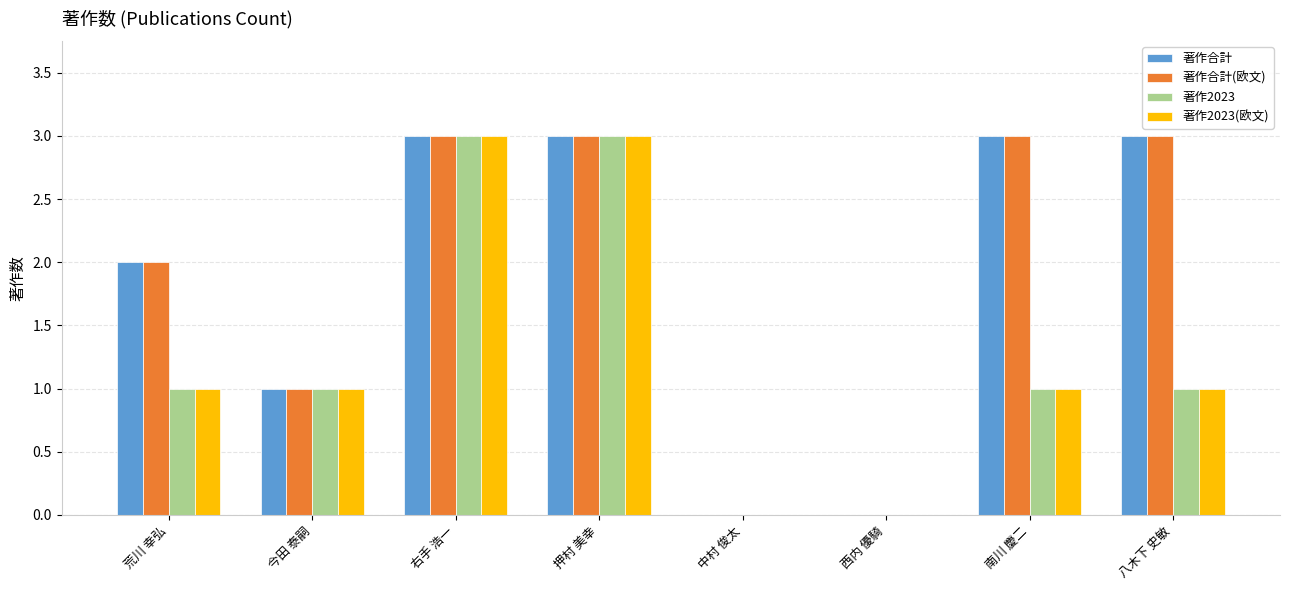

What is the sum of all 著作合計 values?

15